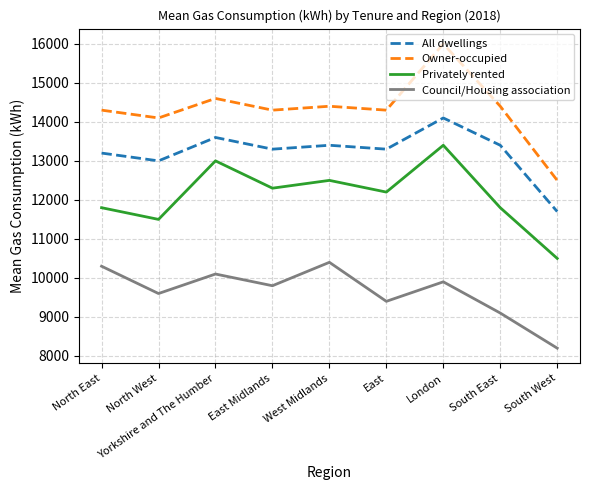

What is the difference between the highest and lowest values at East?

4900